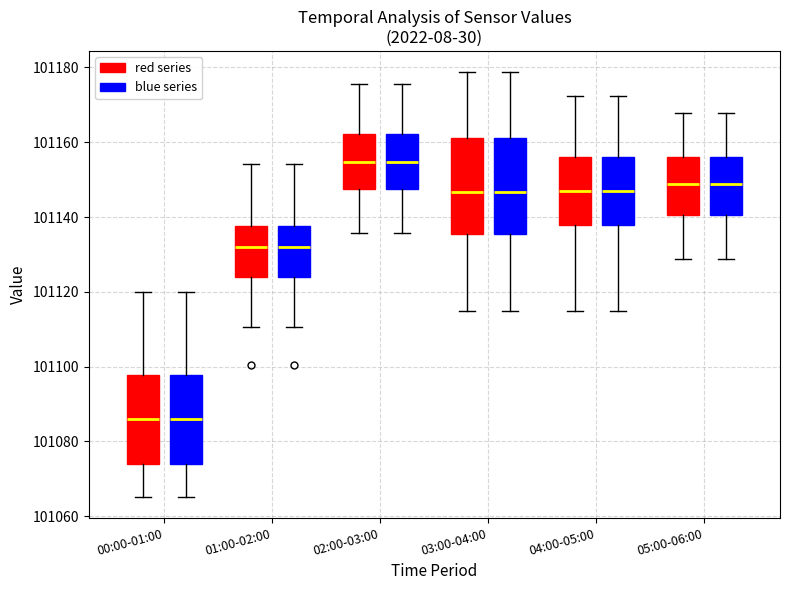

Reading left to right, transcribe this box plot: for each box, give where its median line is, the range the box spans, and where its two whiskers end, as read against the y-axis. The values are not printed on the chart, so give them approximately, as read against the axis.

00:00-01:00 (red series): median 101086, box 101074 to 101098, whiskers 101066 to 101120
00:00-01:00 (blue series): median 101086, box 101074 to 101098, whiskers 101066 to 101120
01:00-02:00 (red series): median 101132, box 101124 to 101138, whiskers 101110 to 101154
01:00-02:00 (blue series): median 101132, box 101124 to 101138, whiskers 101110 to 101154
02:00-03:00 (red series): median 101154, box 101148 to 101162, whiskers 101136 to 101176
02:00-03:00 (blue series): median 101154, box 101148 to 101162, whiskers 101136 to 101176
03:00-04:00 (red series): median 101146, box 101136 to 101162, whiskers 101116 to 101178
03:00-04:00 (blue series): median 101146, box 101136 to 101162, whiskers 101116 to 101178
04:00-05:00 (red series): median 101146, box 101138 to 101156, whiskers 101116 to 101172
04:00-05:00 (blue series): median 101146, box 101138 to 101156, whiskers 101116 to 101172
05:00-06:00 (red series): median 101148, box 101140 to 101156, whiskers 101128 to 101168
05:00-06:00 (blue series): median 101148, box 101140 to 101156, whiskers 101128 to 101168